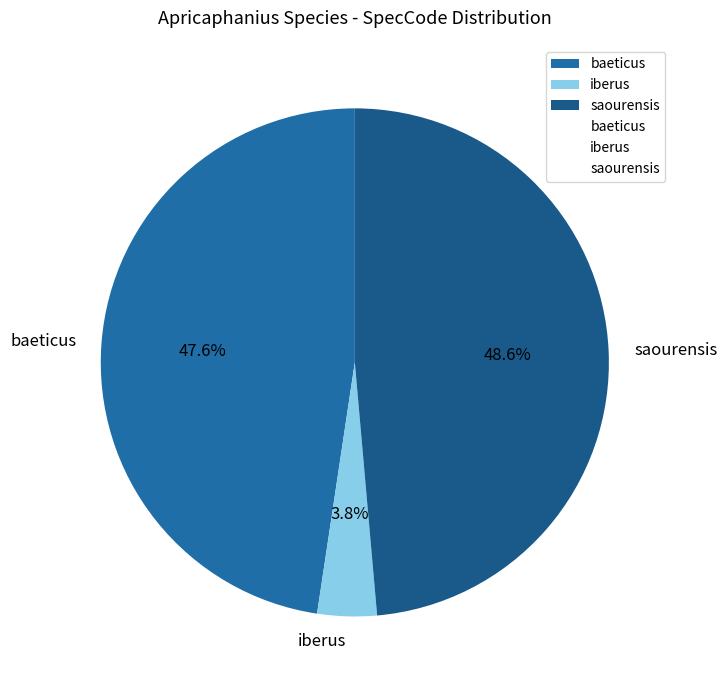

Which category has the biggest portion of the pie?

saourensis